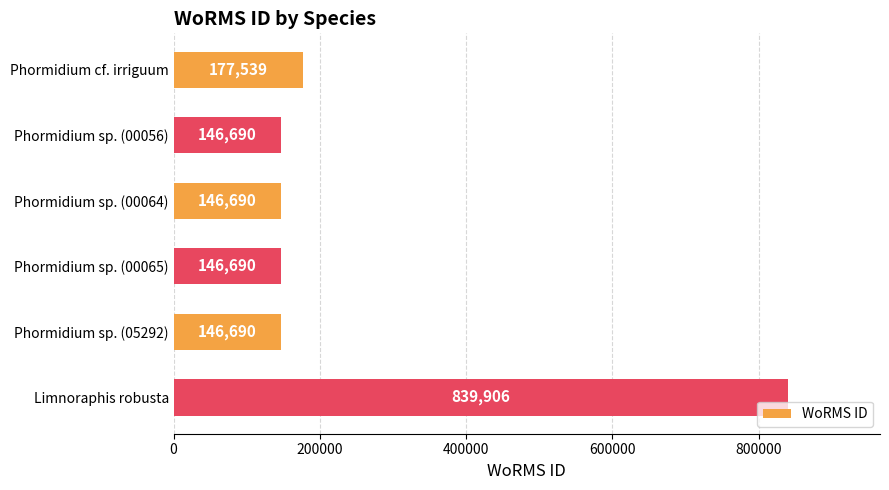

What is the minimum value shown in the chart?

146690